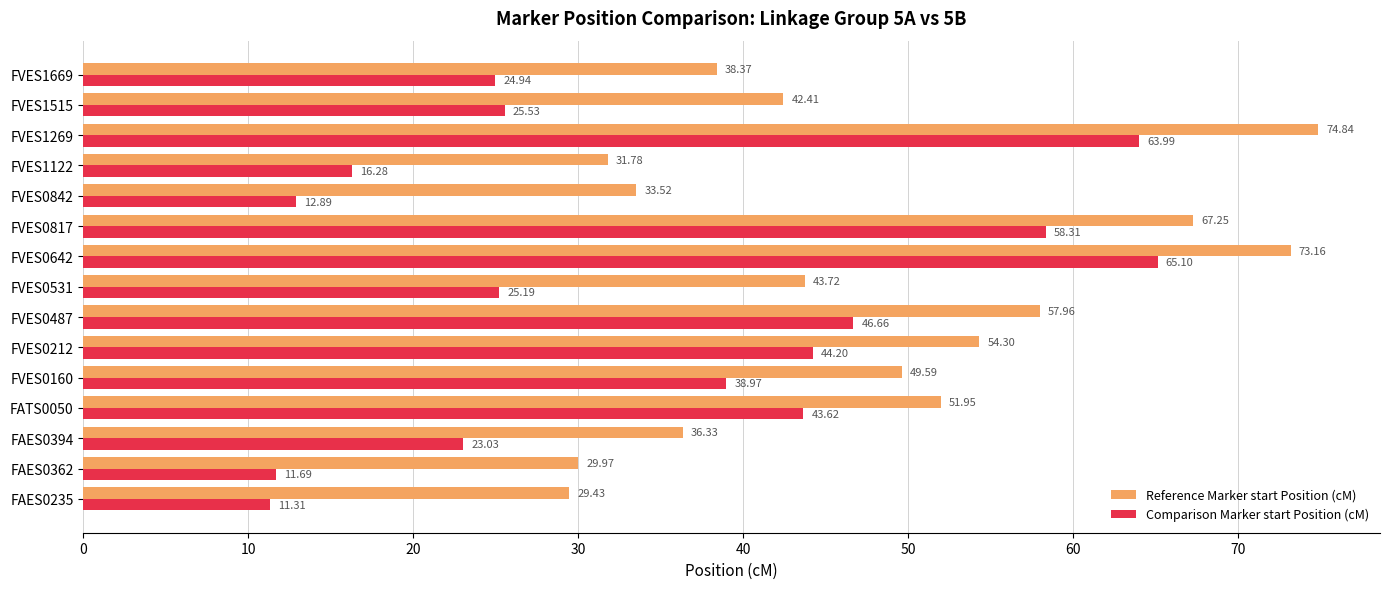

What is the difference between the Comparison Marker start Position (cM) values at FVES1122 and FATS0050?

27.3